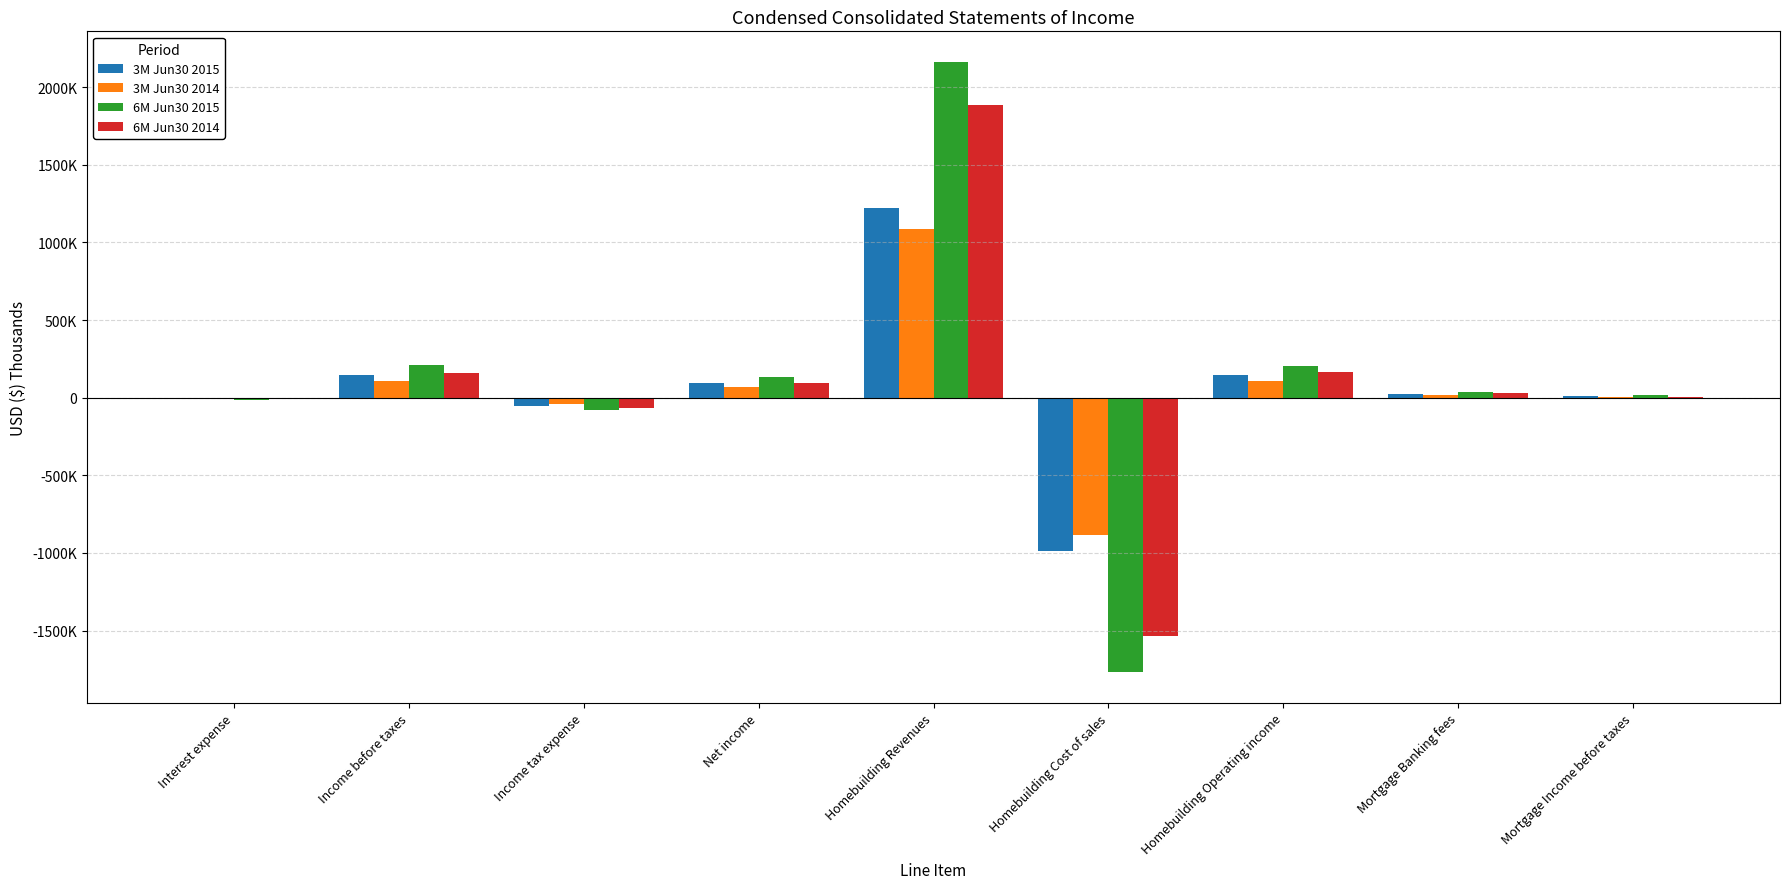

Which category has the highest value across all series?

Homebuilding Revenues